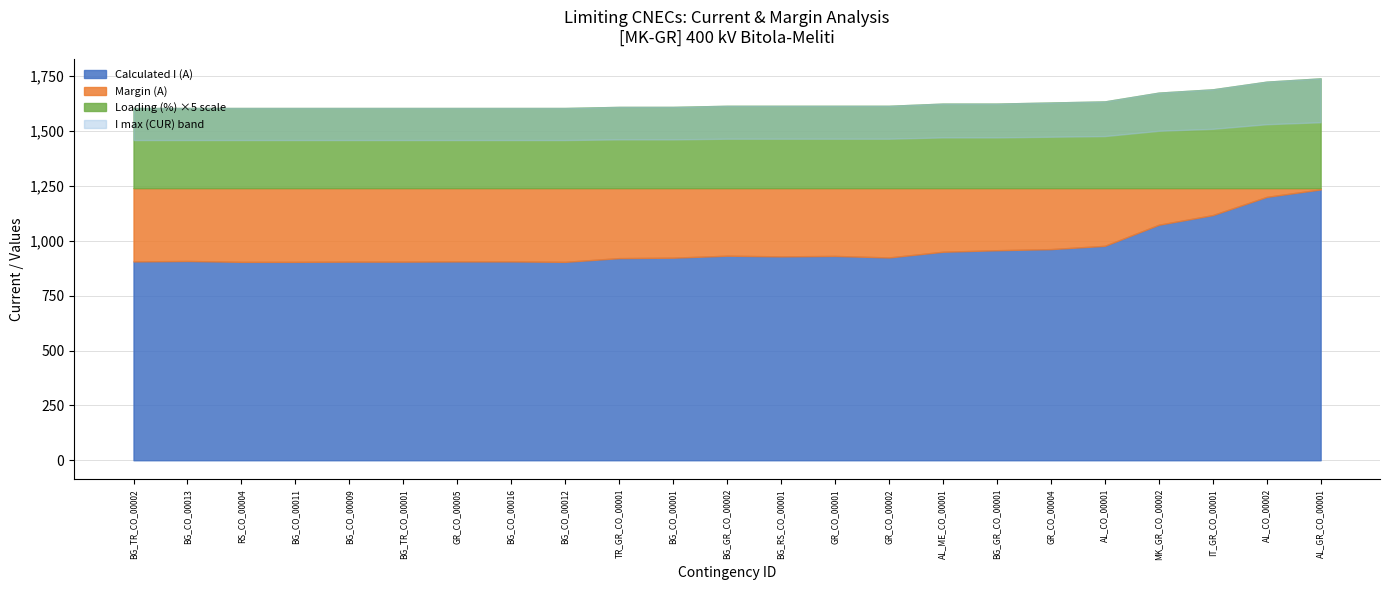

At which category is the sum across all series the highest?

AL_GR_CO_00001